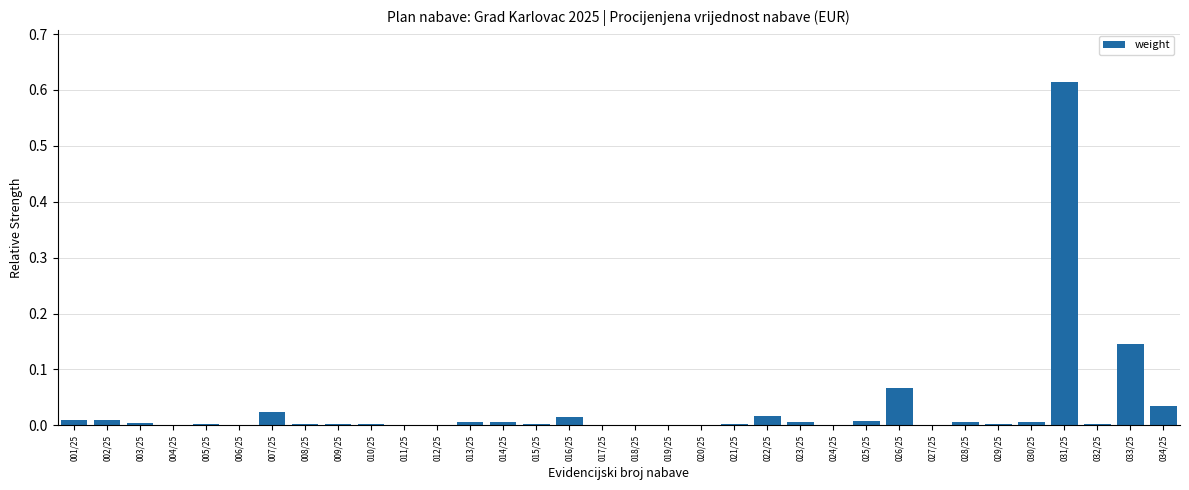

Are the bars horizontal?

No